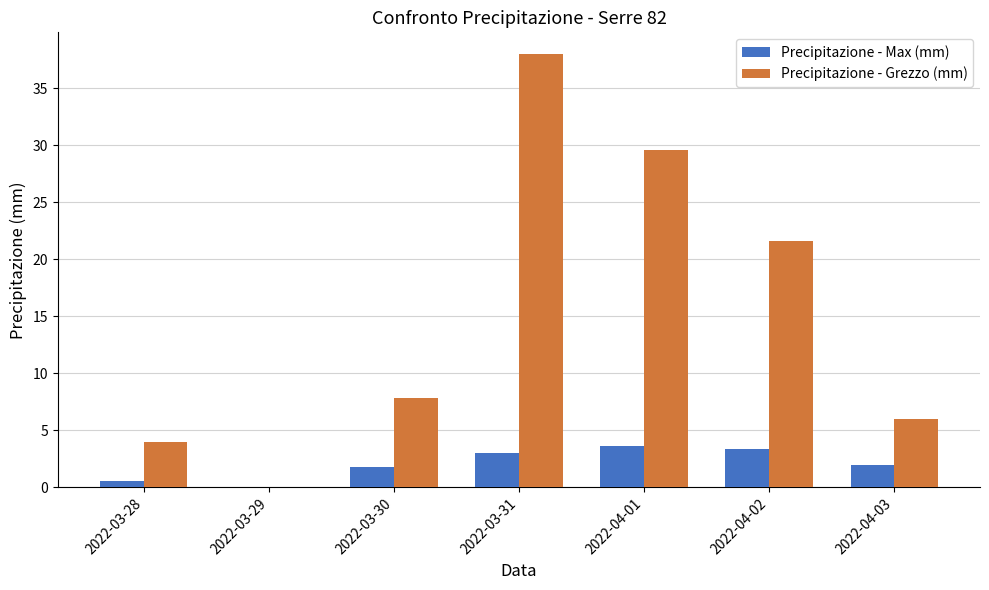

What value does the Precipitazione - Max (mm) series have at 2022-04-03?

2.0